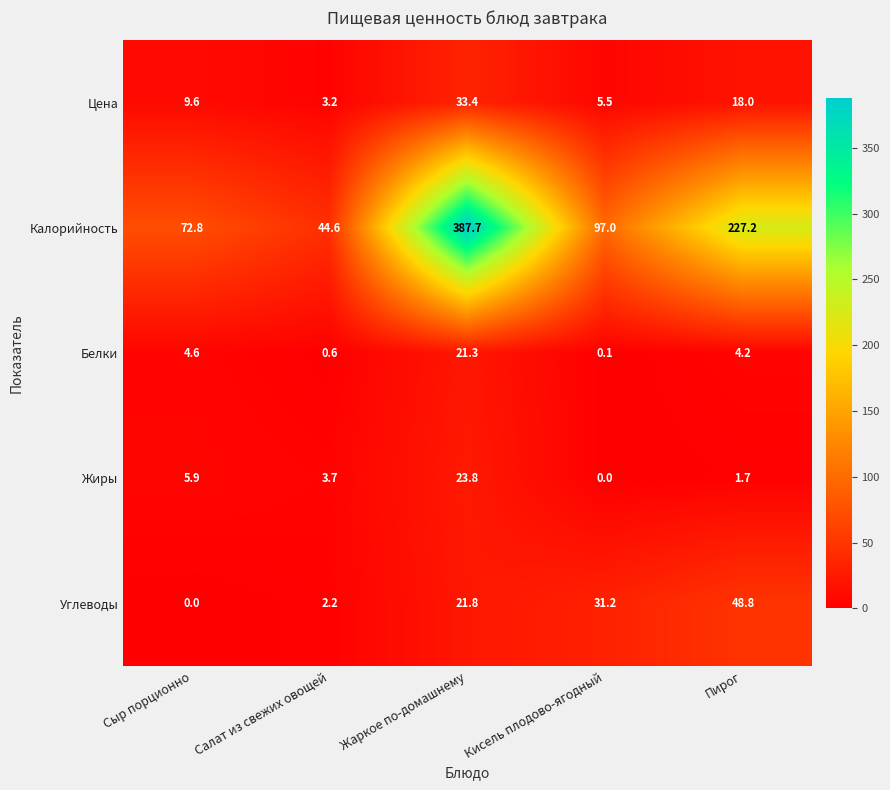

Count the number of data series in this chart.

5